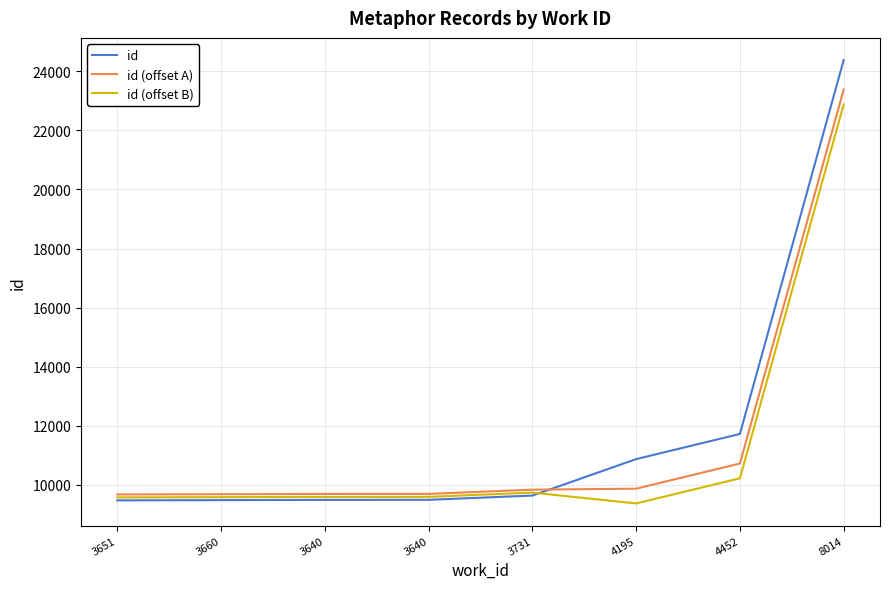

What value does the id (offset A) series have at 3640?

9698